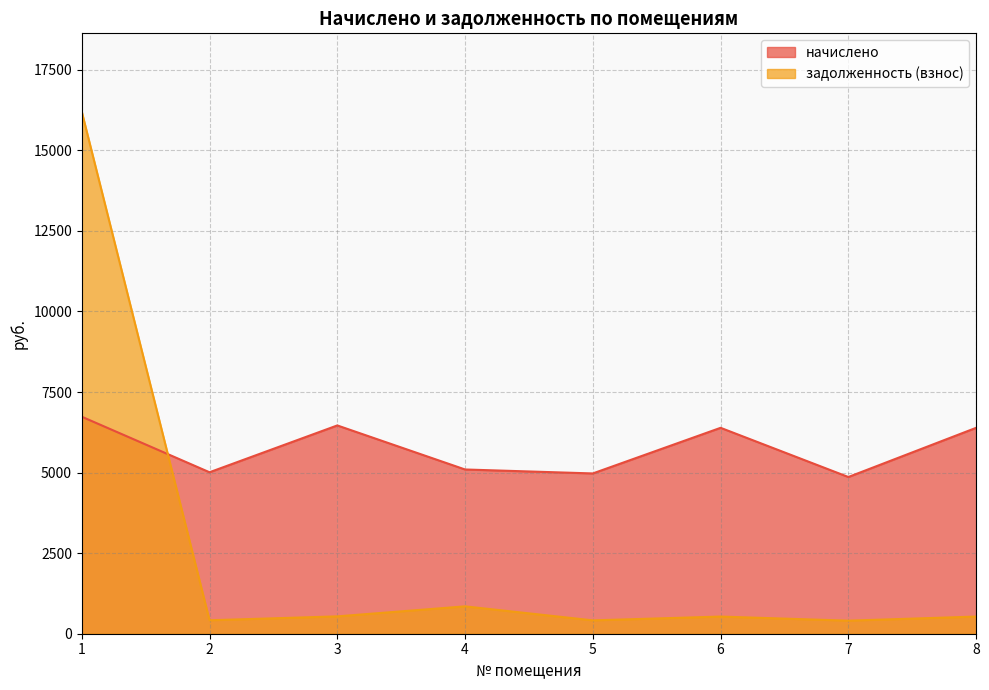

Between which two adjacent categories do начислено and задолженность (взнос) first intersect?

1 and 2